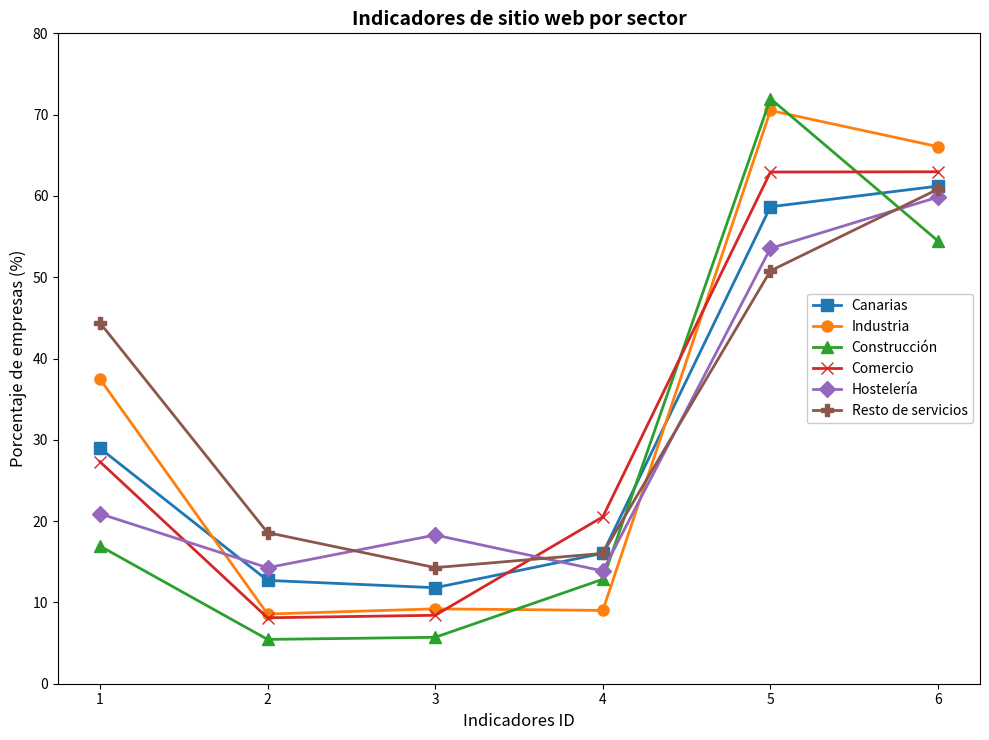

Where is Industria nearest to the value 39?

1